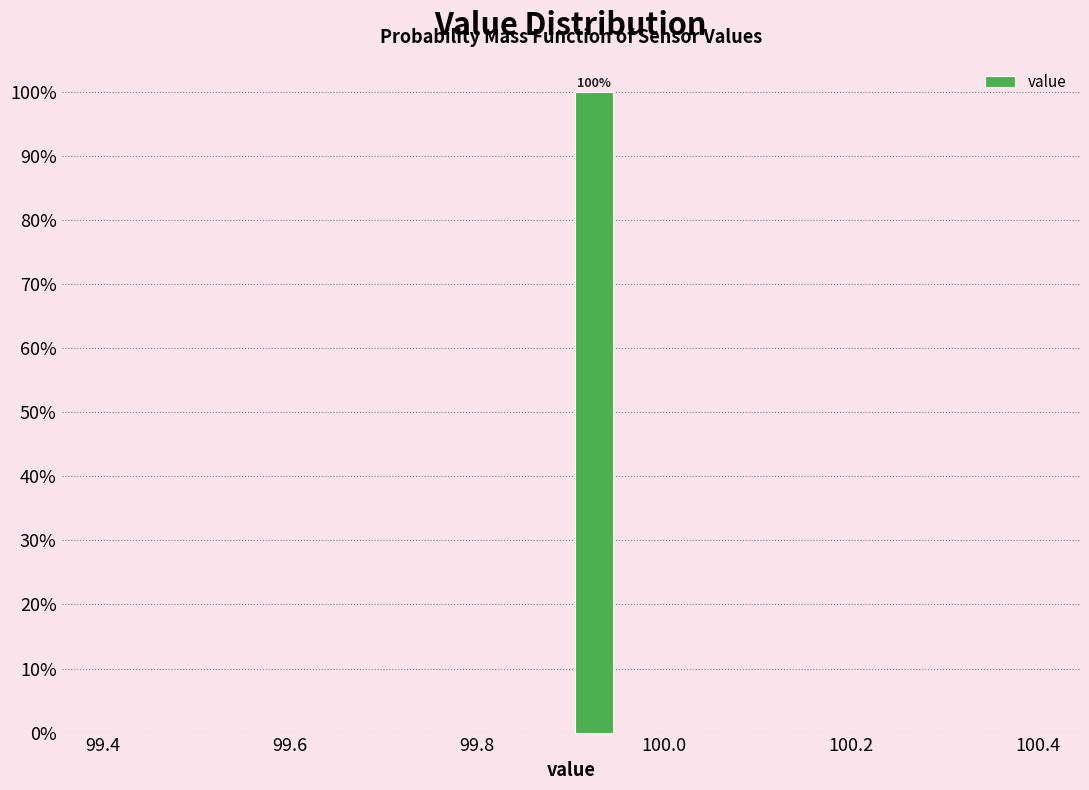

Read against the x-axis, roughly where is the centre of the tallest bar?

99.92